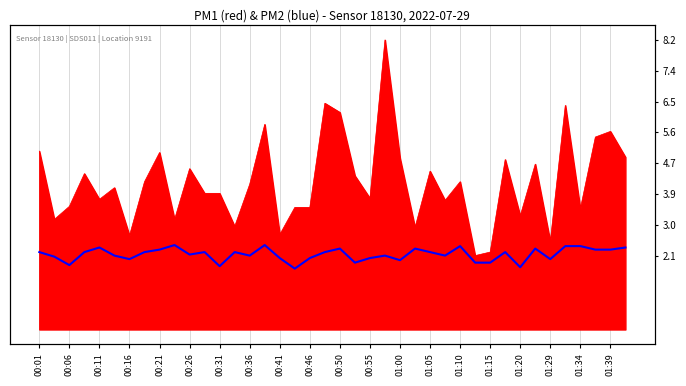

How many data points are above 2?

30